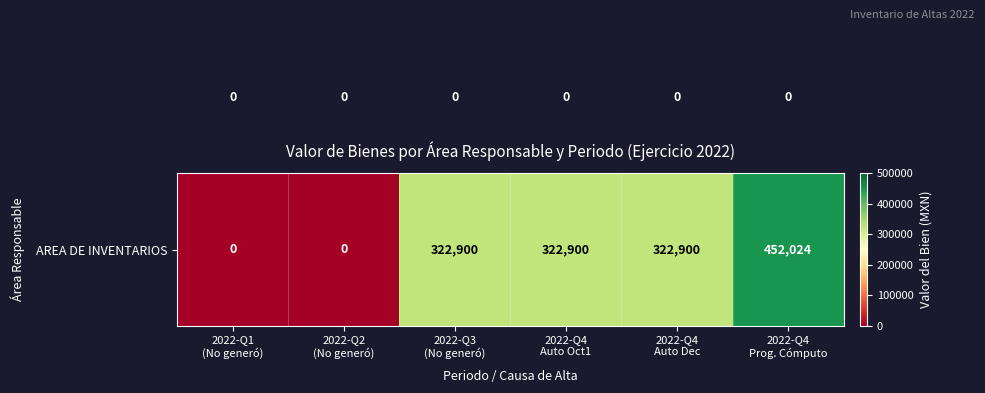

At how many categories does at least one series exceed 263647?

4